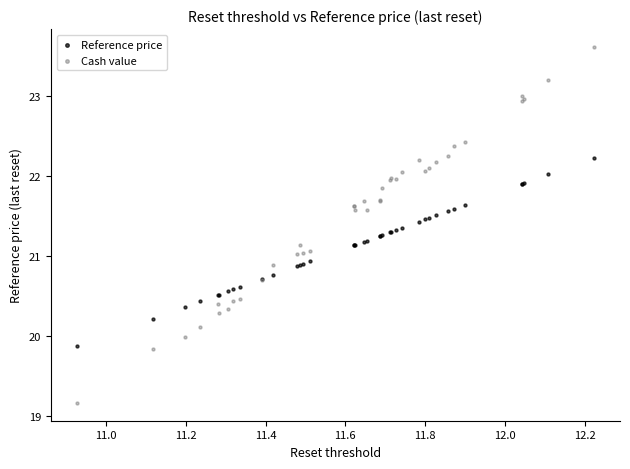

Which series has the widest spread of Y values?

Cash value